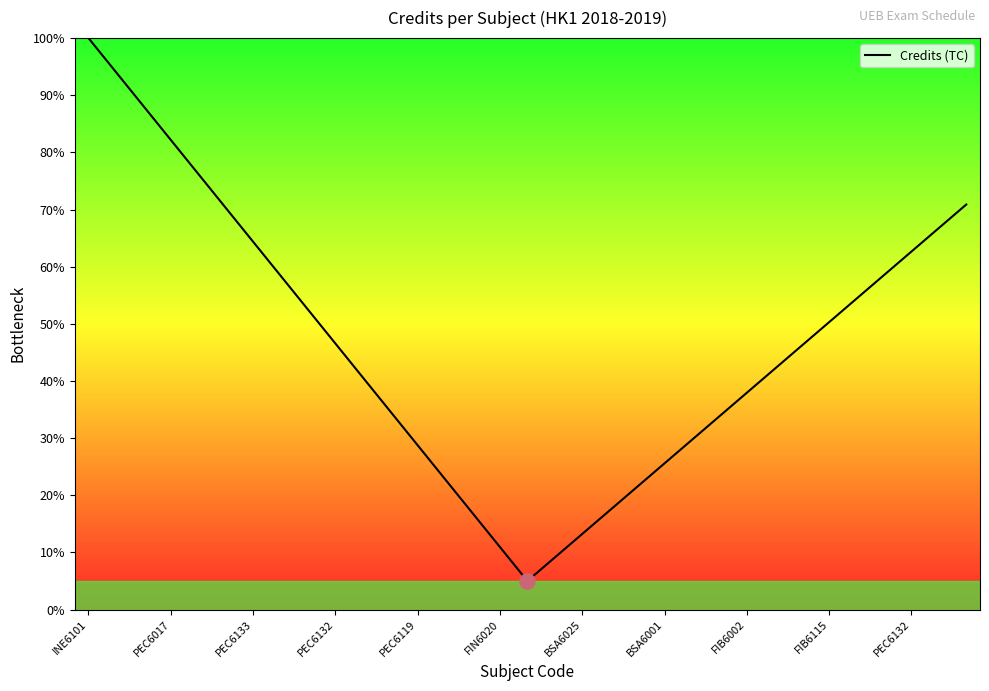

What is the maximum value shown in the chart?

100.0